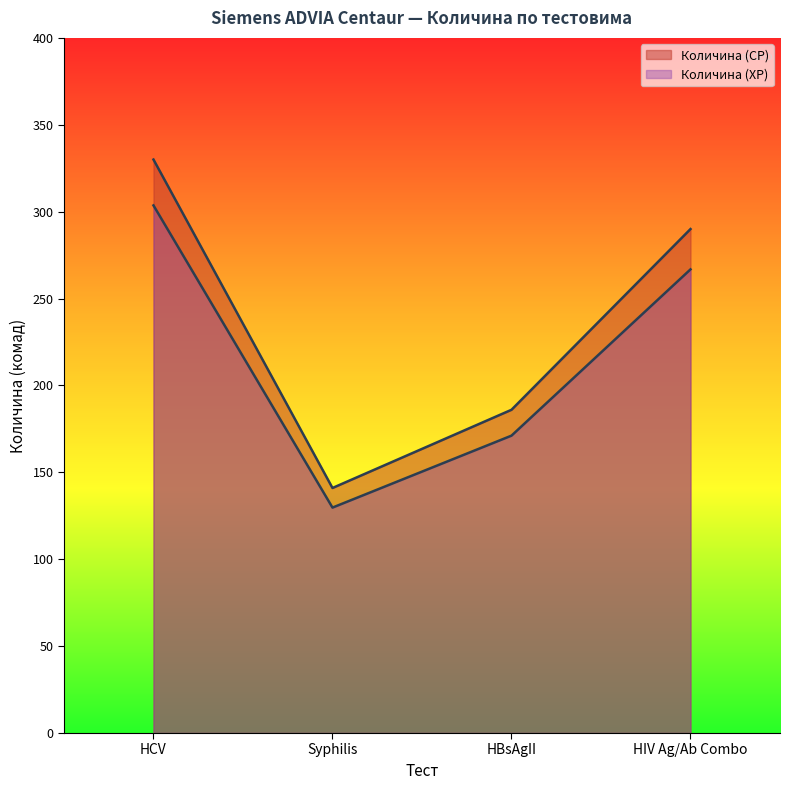

True or false: Количина (XP) and Количина (CP) intersect in this chart.

False